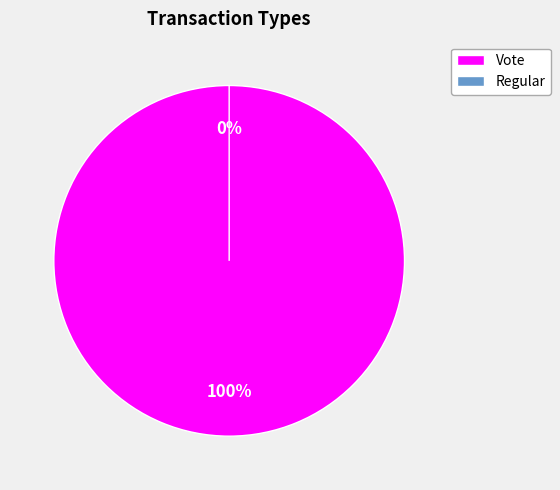

How many slices are in this pie chart?

2